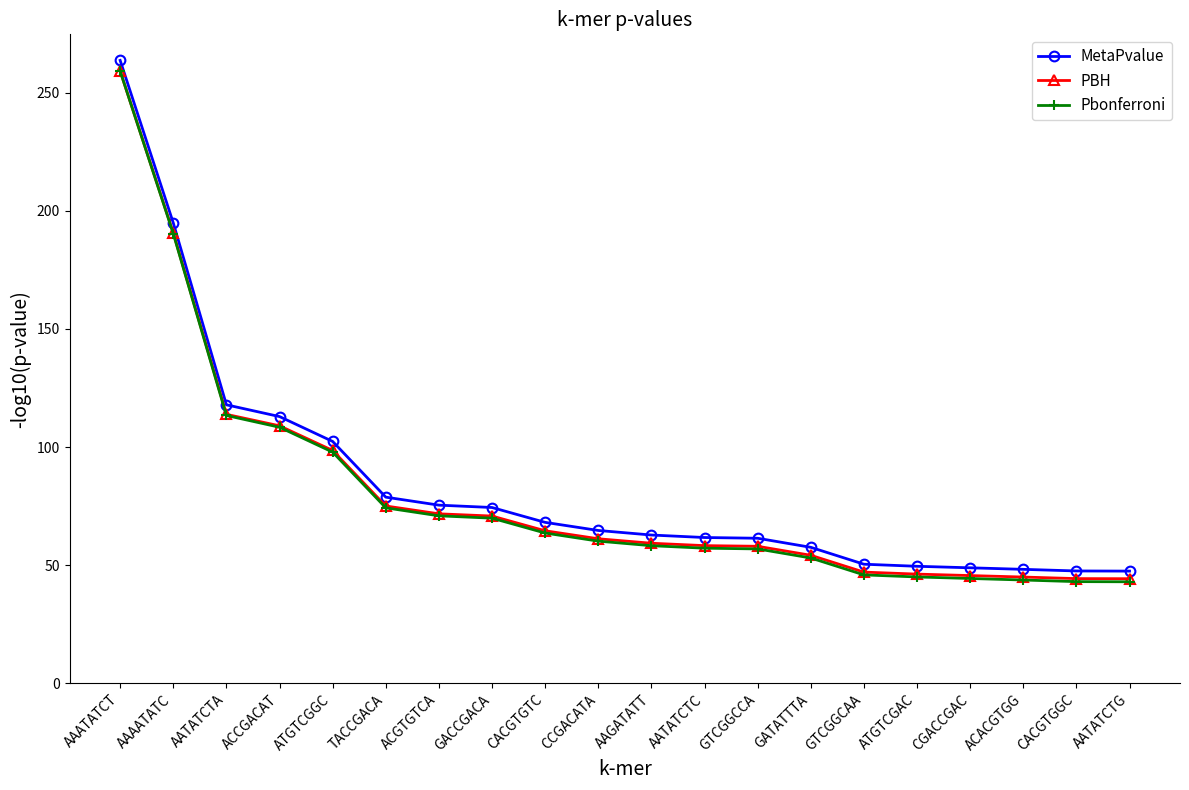

At which category is the sum across all series the highest?

AAATATCT